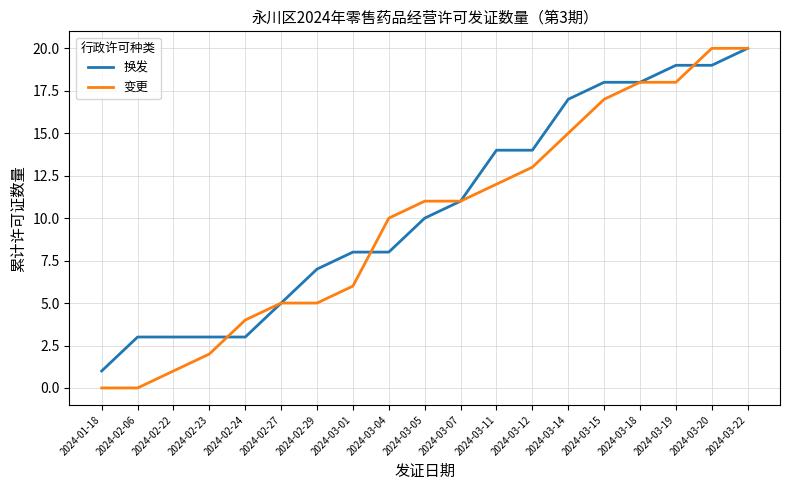

What is the approximate value of 变更 at 2024-03-12?

13